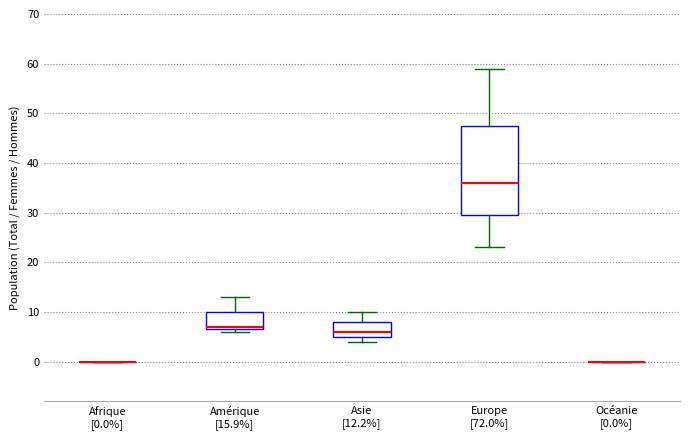

Where is the lower edge of the box for Asie [12.2%] on the y-axis? The values are not printed on the chart, so give them approximately, as read against the axis.

5